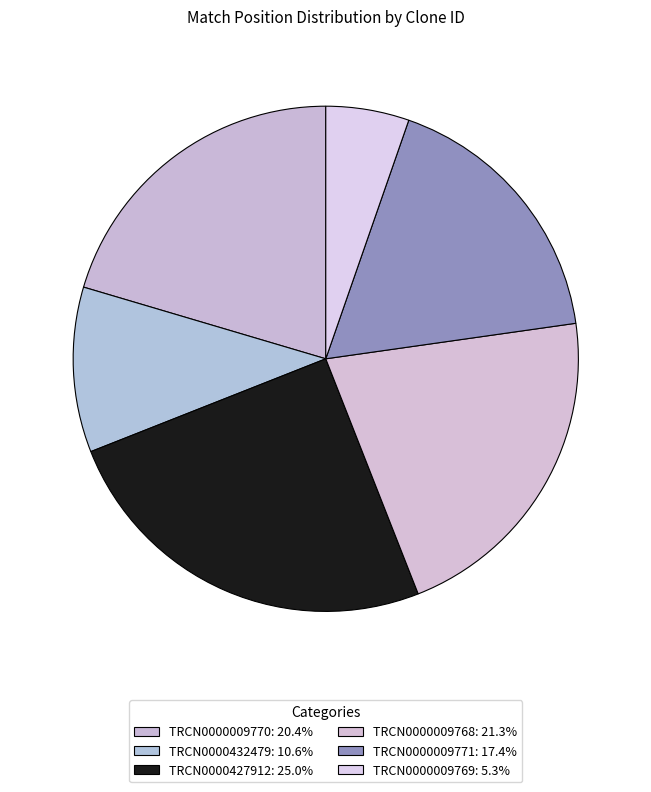

To the nearest percent, what is the average slice percentage?

17%